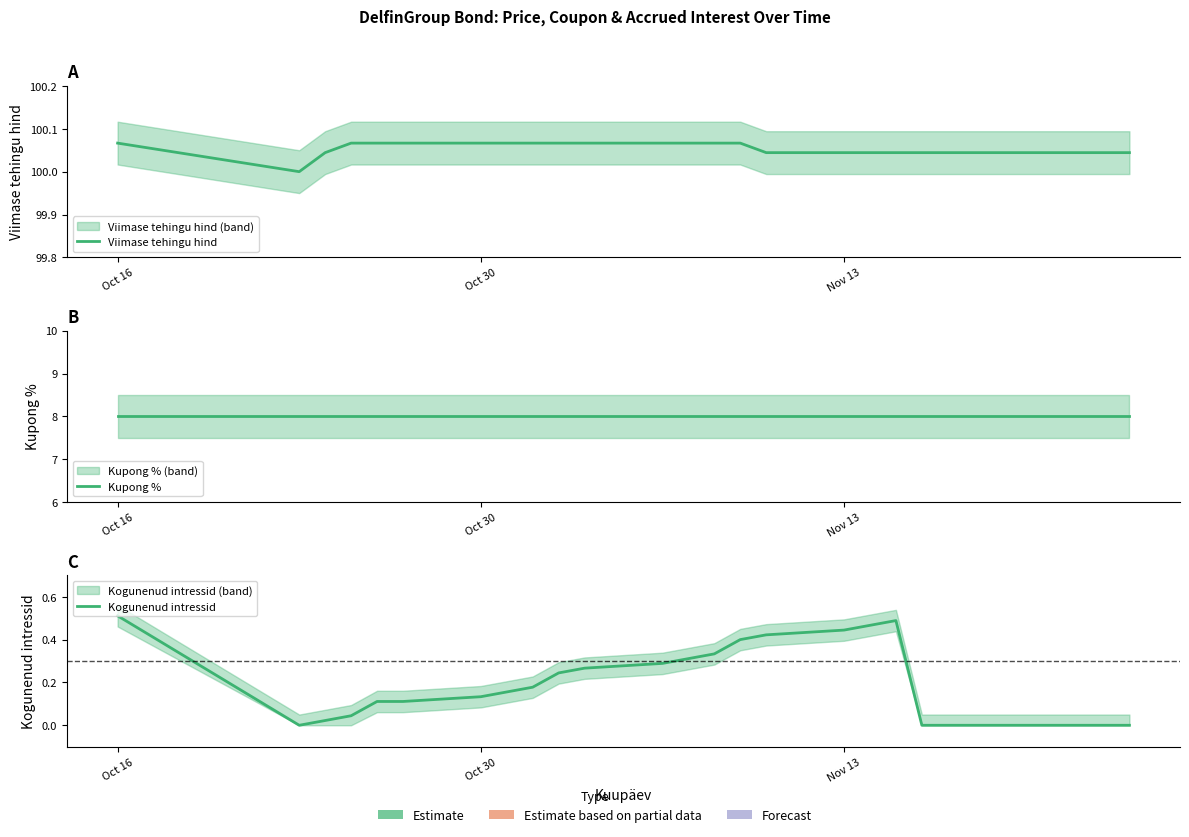

What position from the right is Oct 30?

25